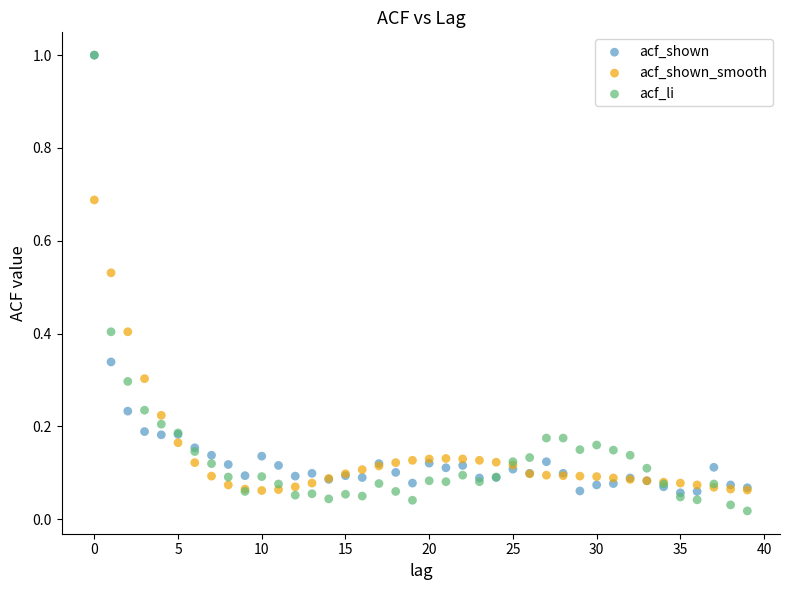

What are all the series names shown in the legend?

acf_shown, acf_shown_smooth, acf_li